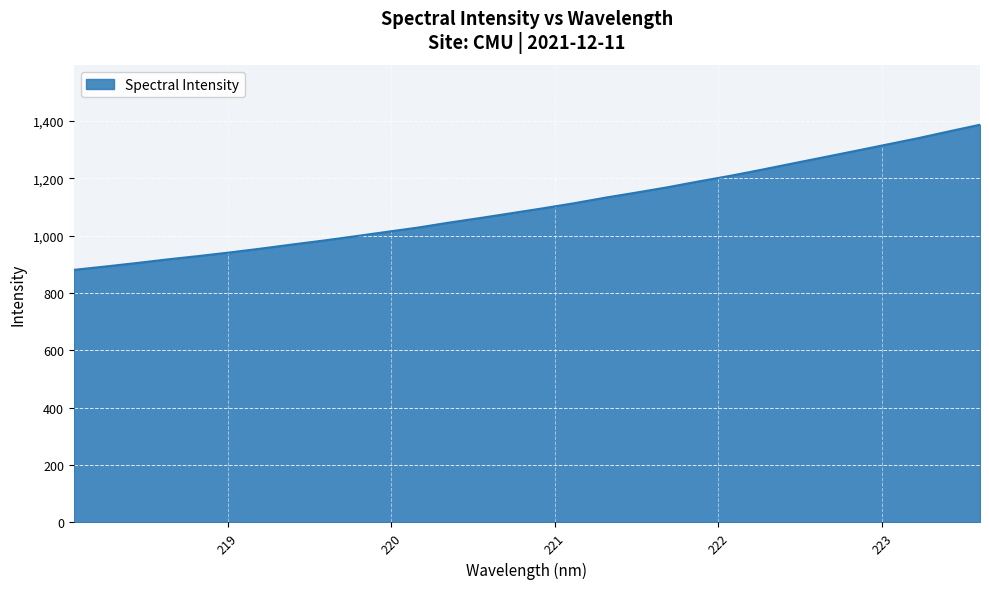

What is the maximum value shown in the chart?

1387.3